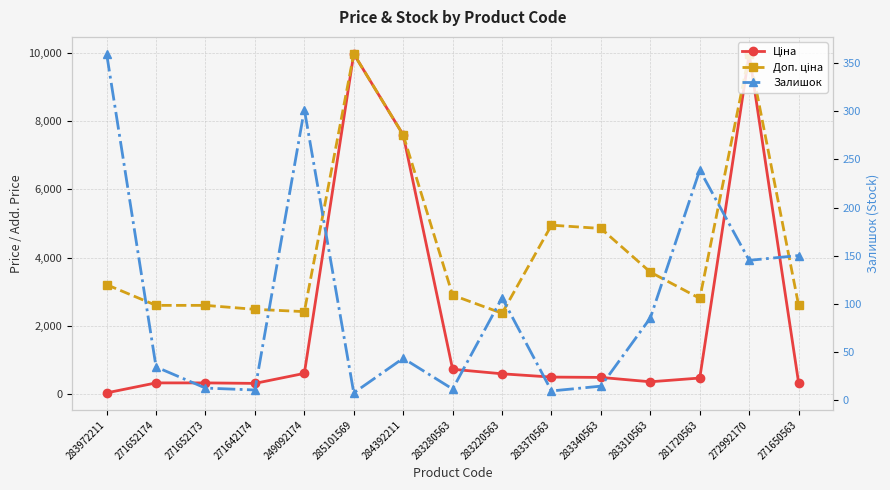

What is the label of the 10th point from the left?

283370563